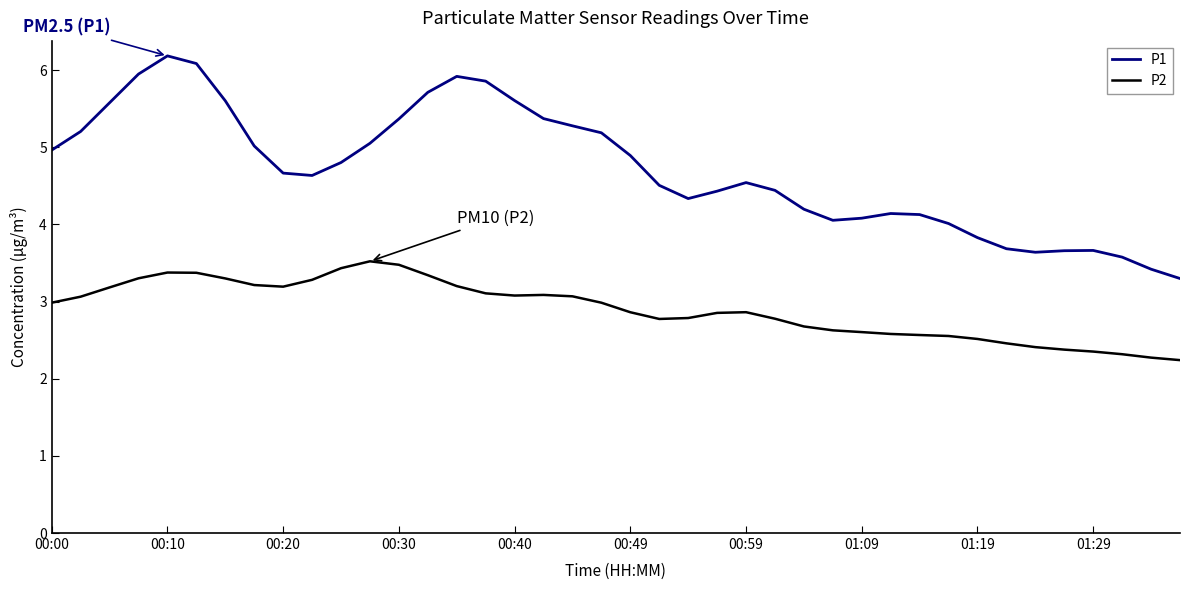

True or false: P1 and P2 cross at least once.

False